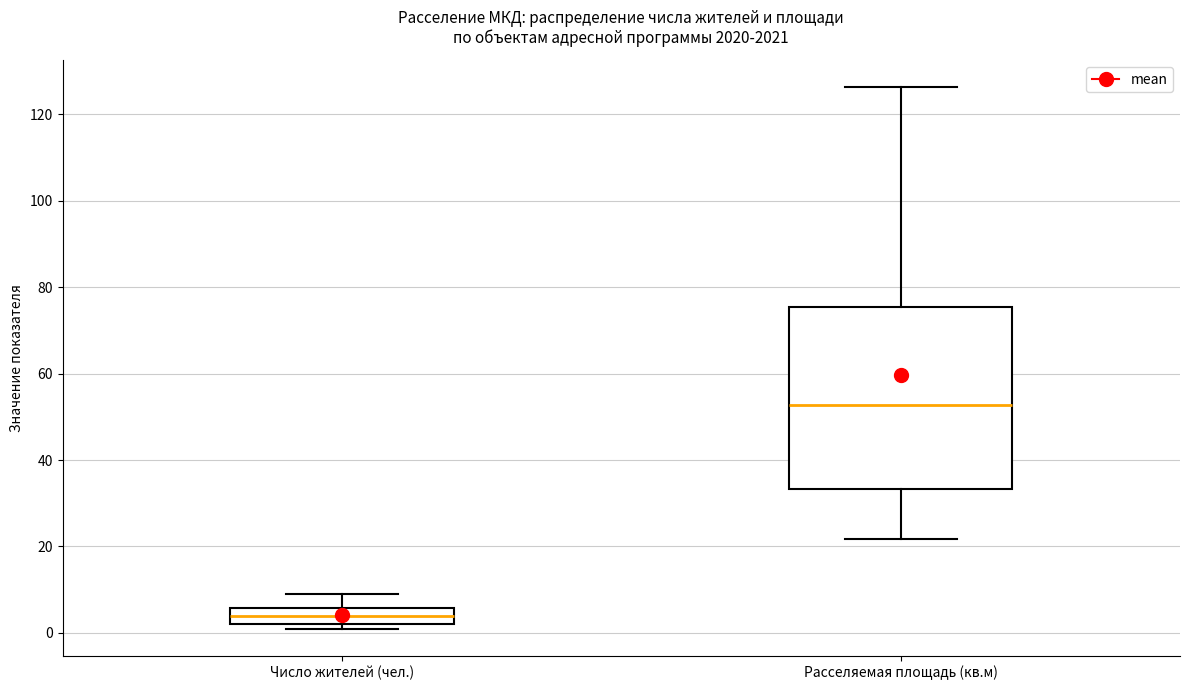

Which box is the tallest, from its lower edge to its upper edge?

Расселяемая площадь (кв.м)